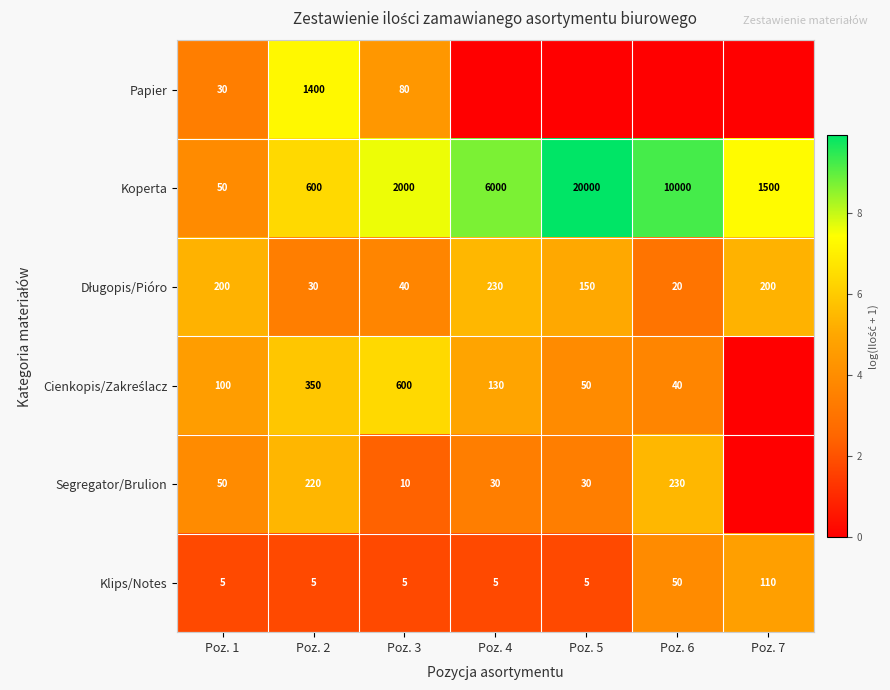

How many series are shown in this chart?

6